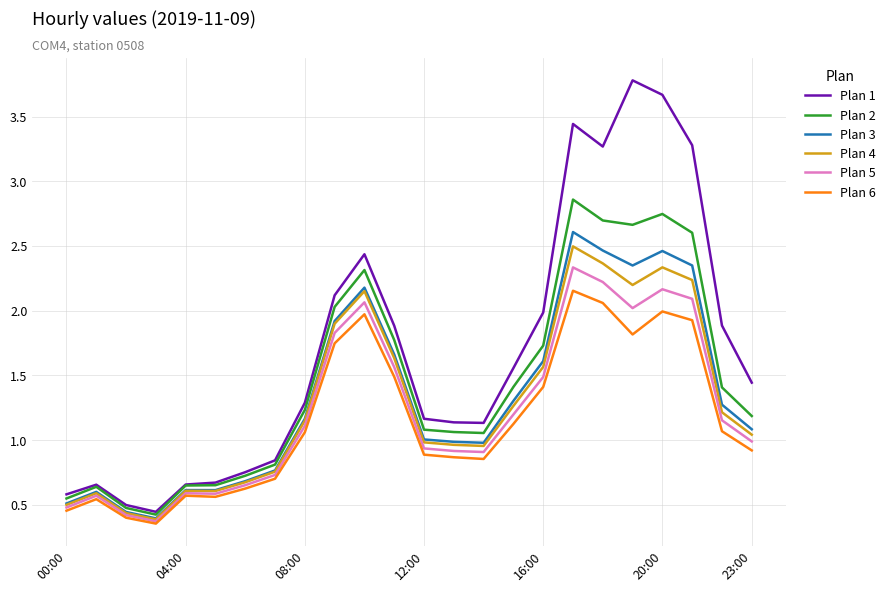

Which series has the widest spread of values?

Plan 1